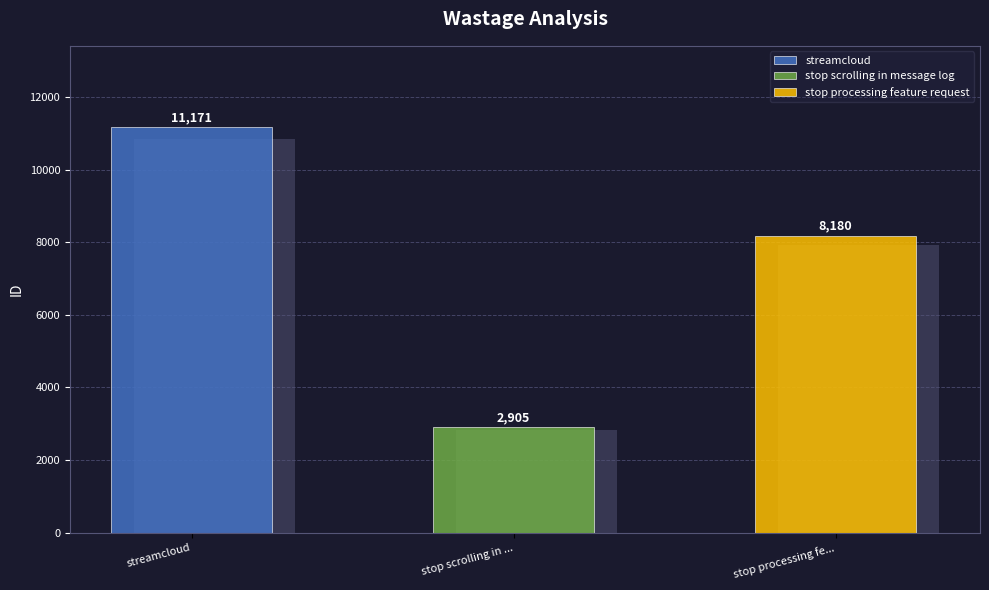

Approximately how many times larger is the value at streamcloud compared to stop scrolling in message log?

3.8